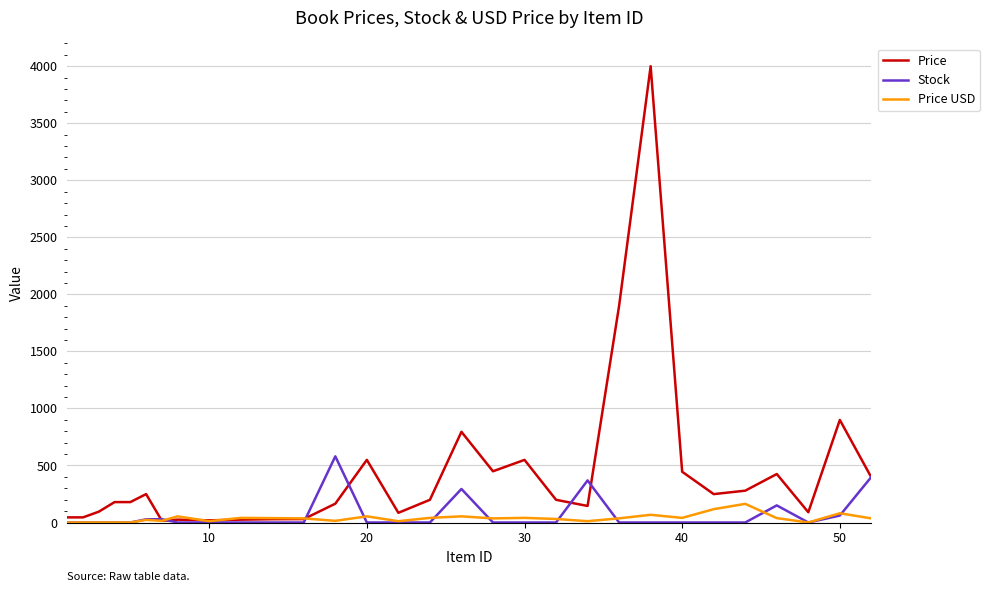

Count the number of categories in the chart.

30